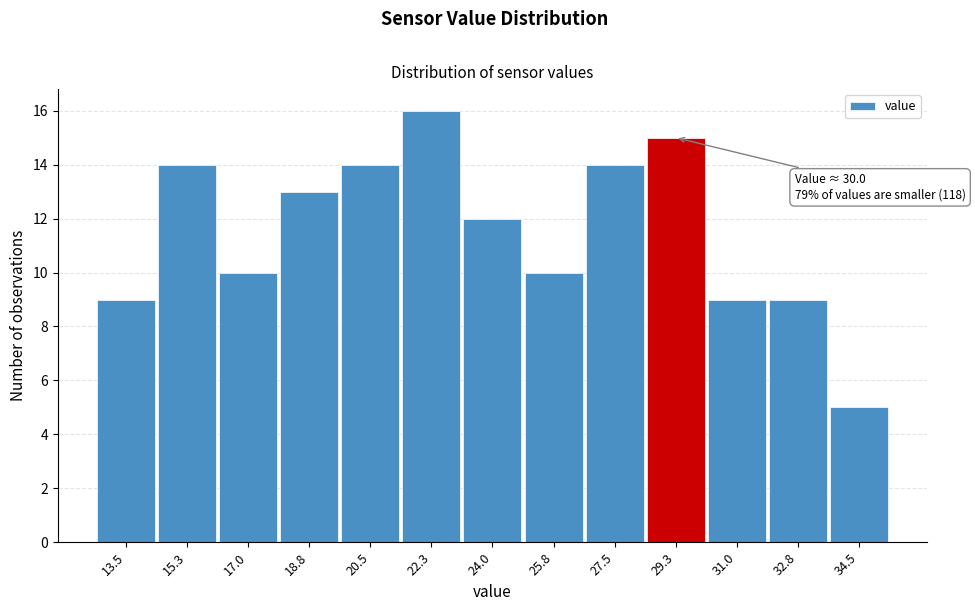

Reading left to right, transcribe all the data shown in this chart.

13.5=9	15.3=14	17.0=10	18.8=13	20.5=14	22.3=16	24.0=12	25.8=10	27.5=14	29.3=15	31.0=9	32.8=9	34.5=5